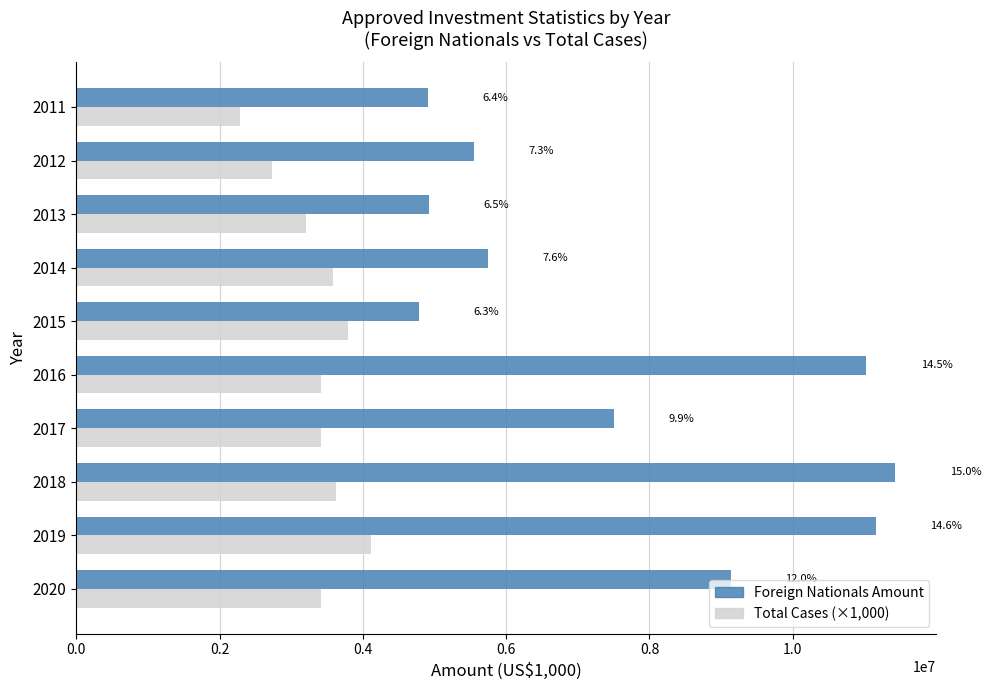

What is the minimum value shown in the chart?

2283000.0